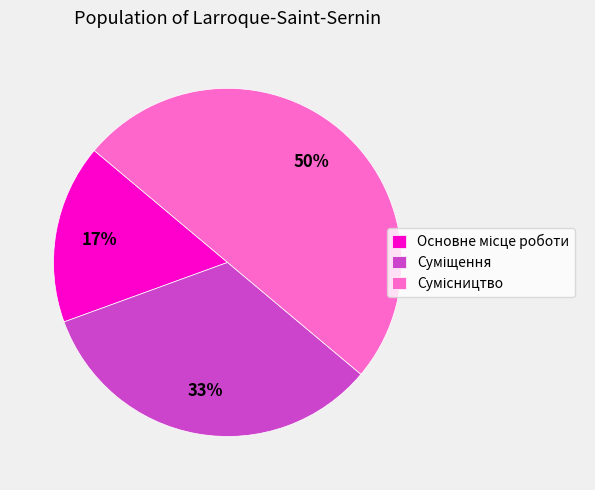

To the nearest percent, what is the difference between the largest and smallest slice percentages?

33%